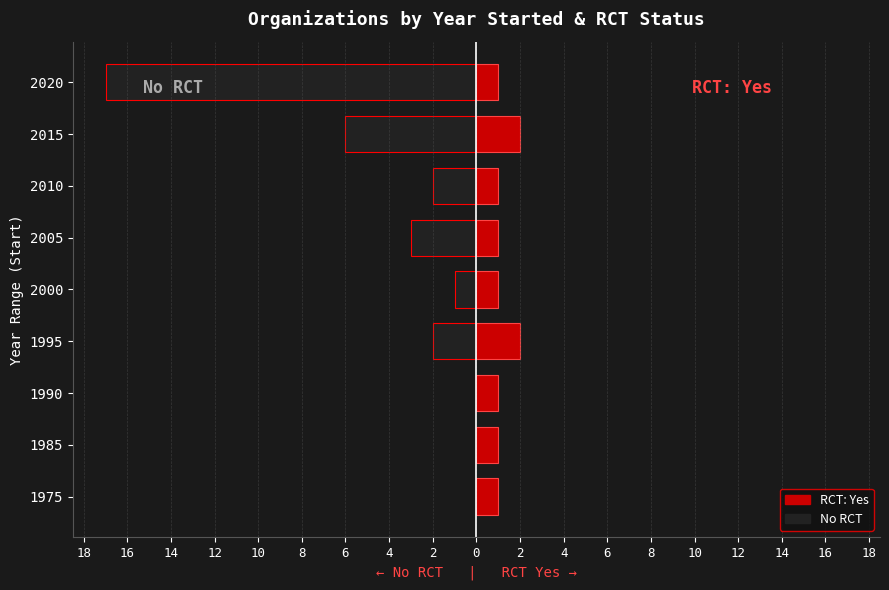

How many series are shown in this chart?

2